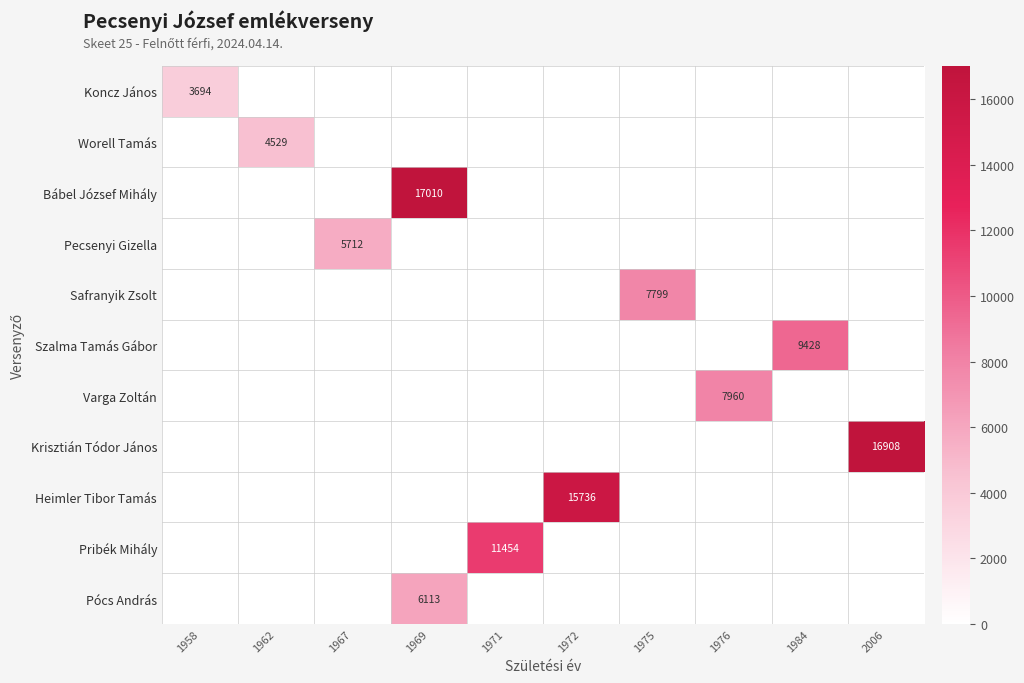

What is the total value across all series at 1976?

7960